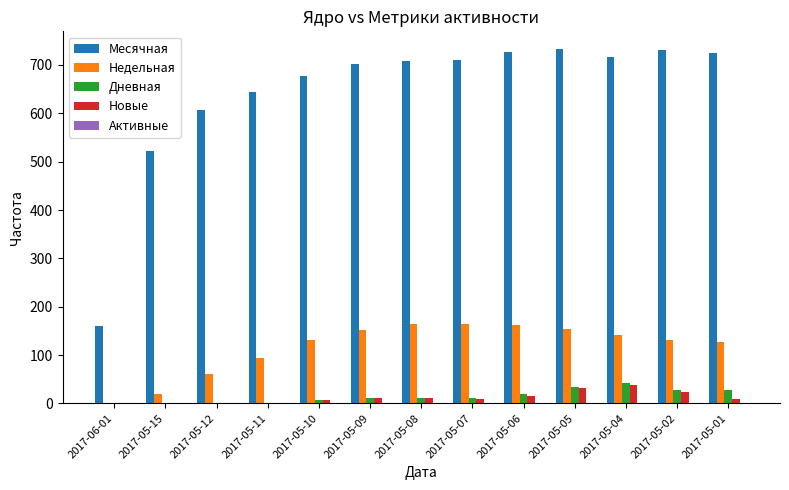

What is the sum of all Месячная values?

8362